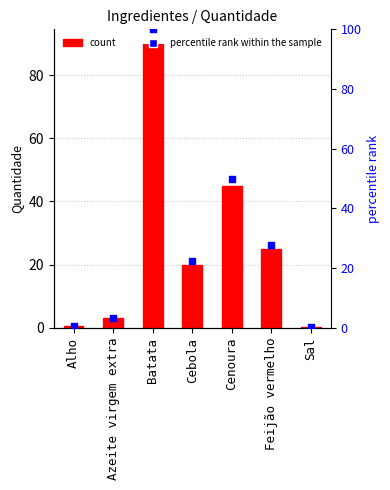

Is the value of percentile rank within the sample at Cebola greater than the value of Quantidade at Azeite virgem extra?

Yes